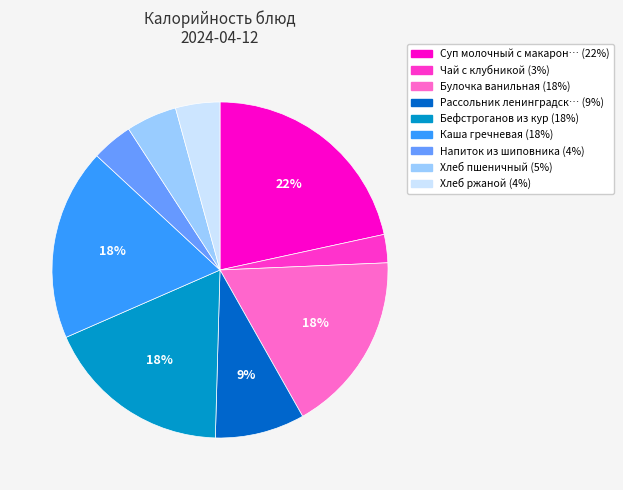

To the nearest percent, what is the average slice percentage?

11%